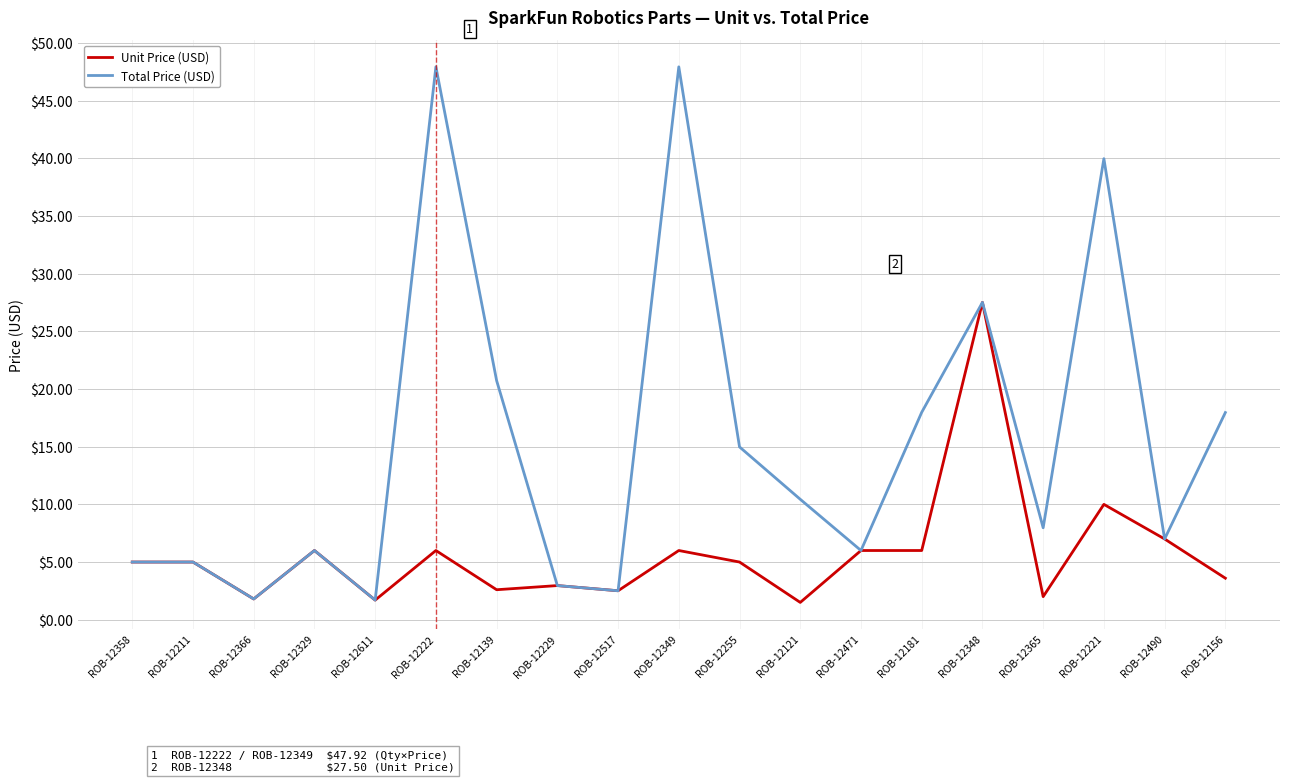

What is the maximum value shown in the chart?

47.9